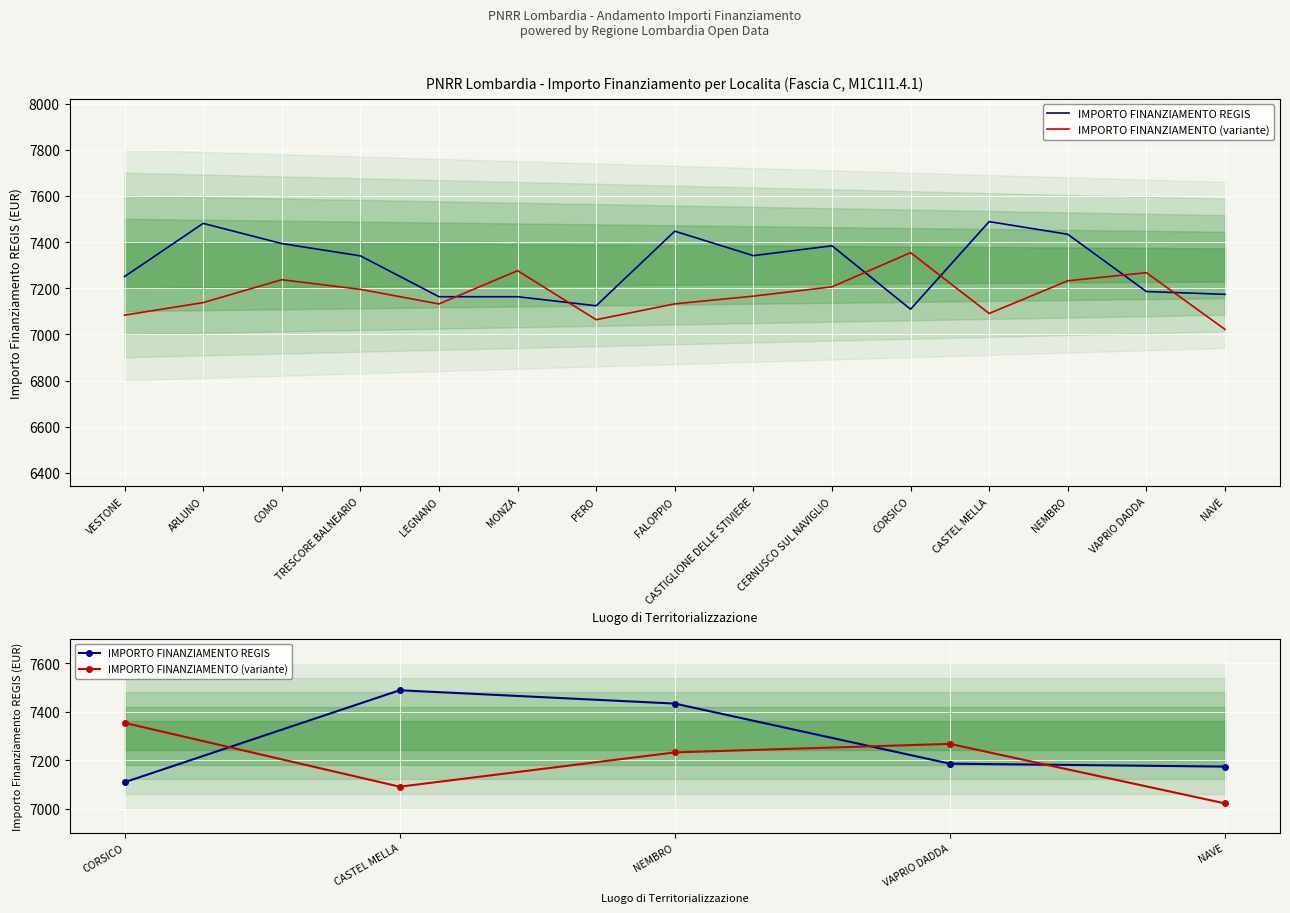

At which category is the sum across all series the highest?

NEMBRO